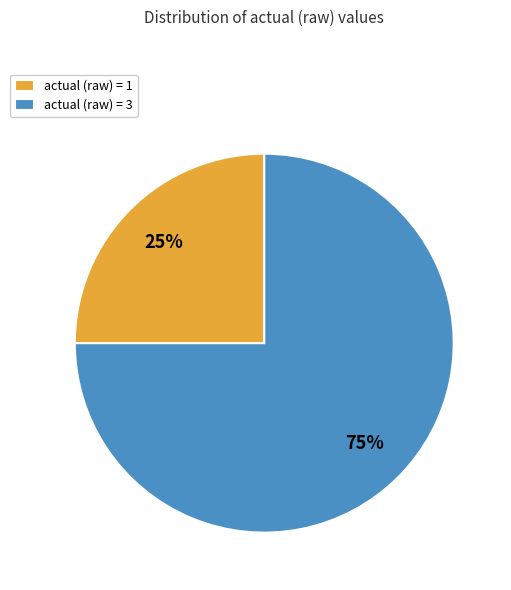

Do actual (raw) = 3 and actual (raw) = 1 together represent more than half of the pie?

Yes